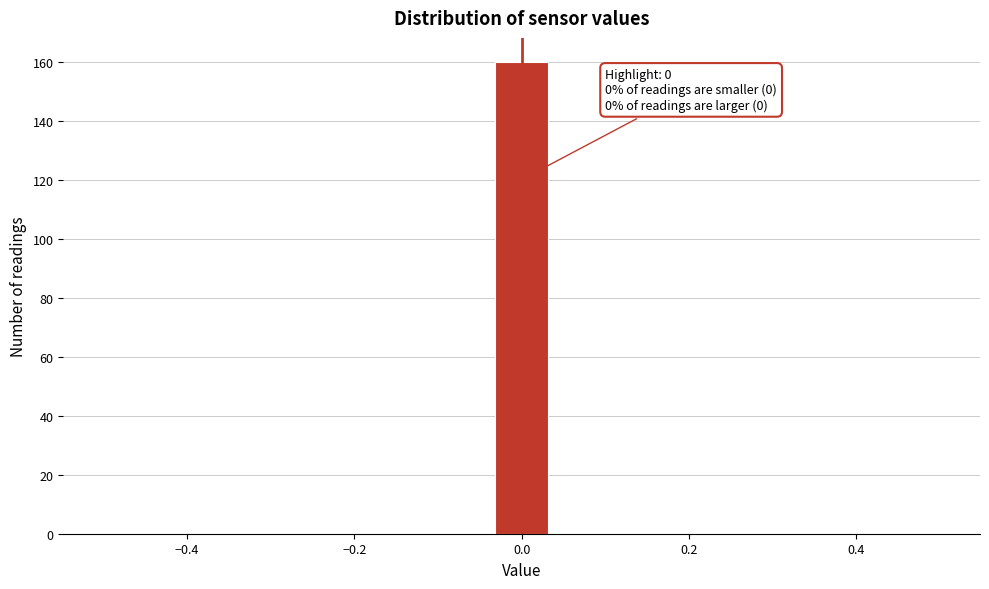

Around what value on the x-axis is the tallest bar? Give the approximate position of its centre, as read against the axis.

0.00